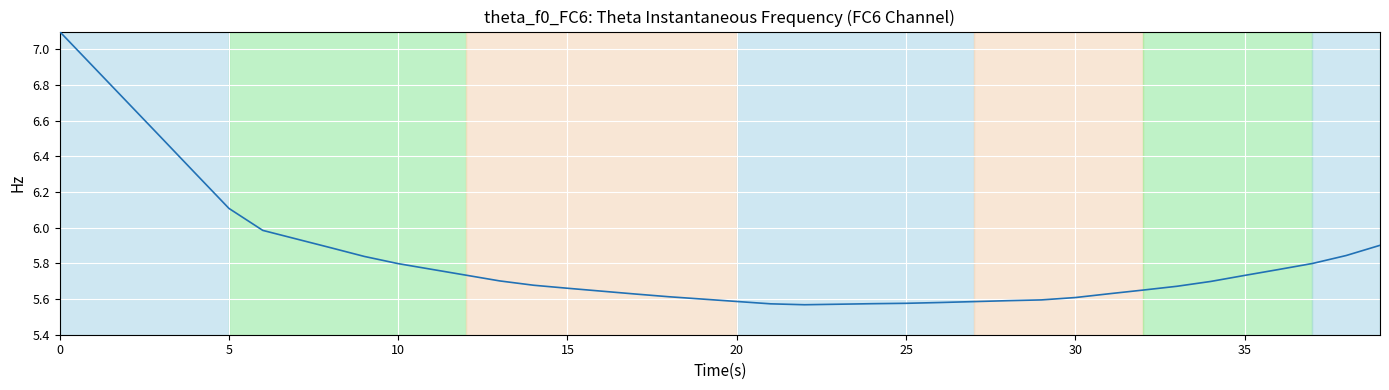

What is the maximum value shown in the chart?

7.1